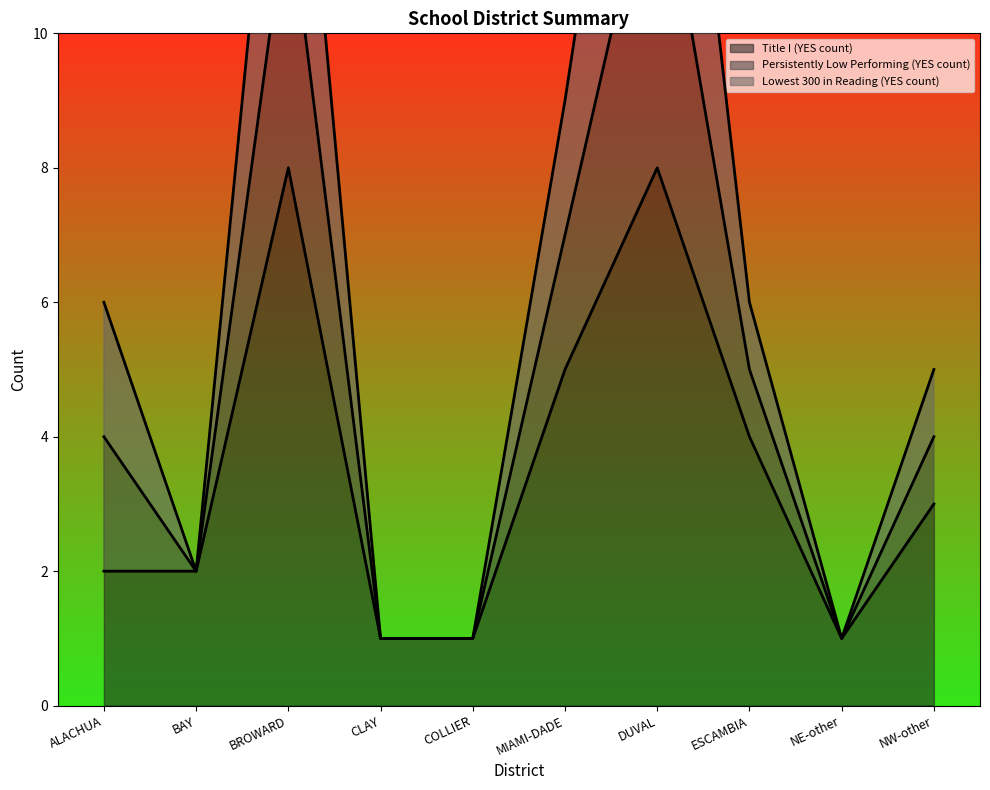

What is the sum of the Persistently Low Performing (YES count) values at DUVAL and ESCAMBIA?

24